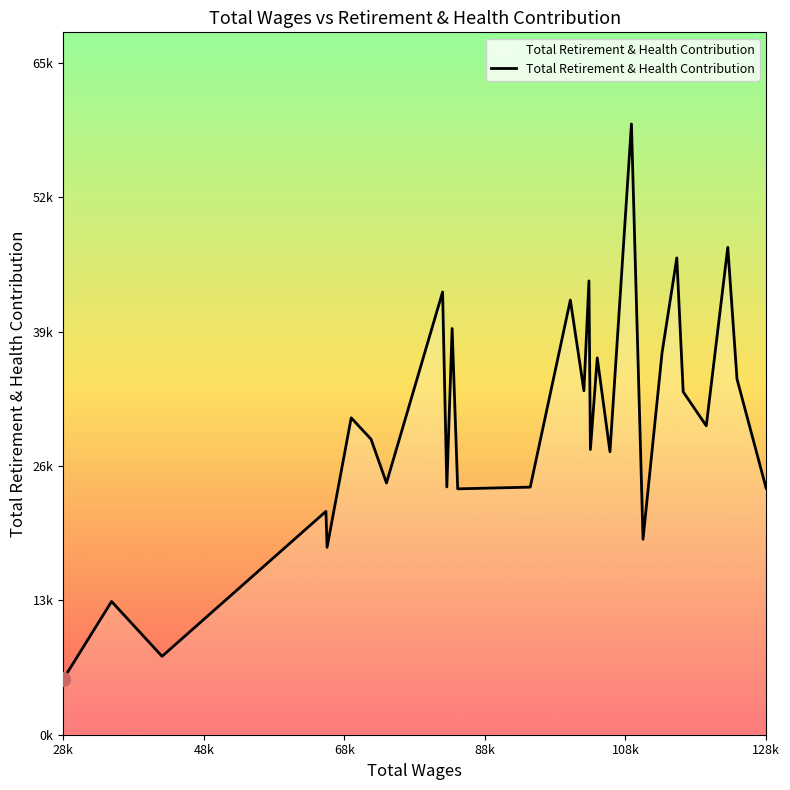

At which category does the chart reach its minimum across all series?

28k